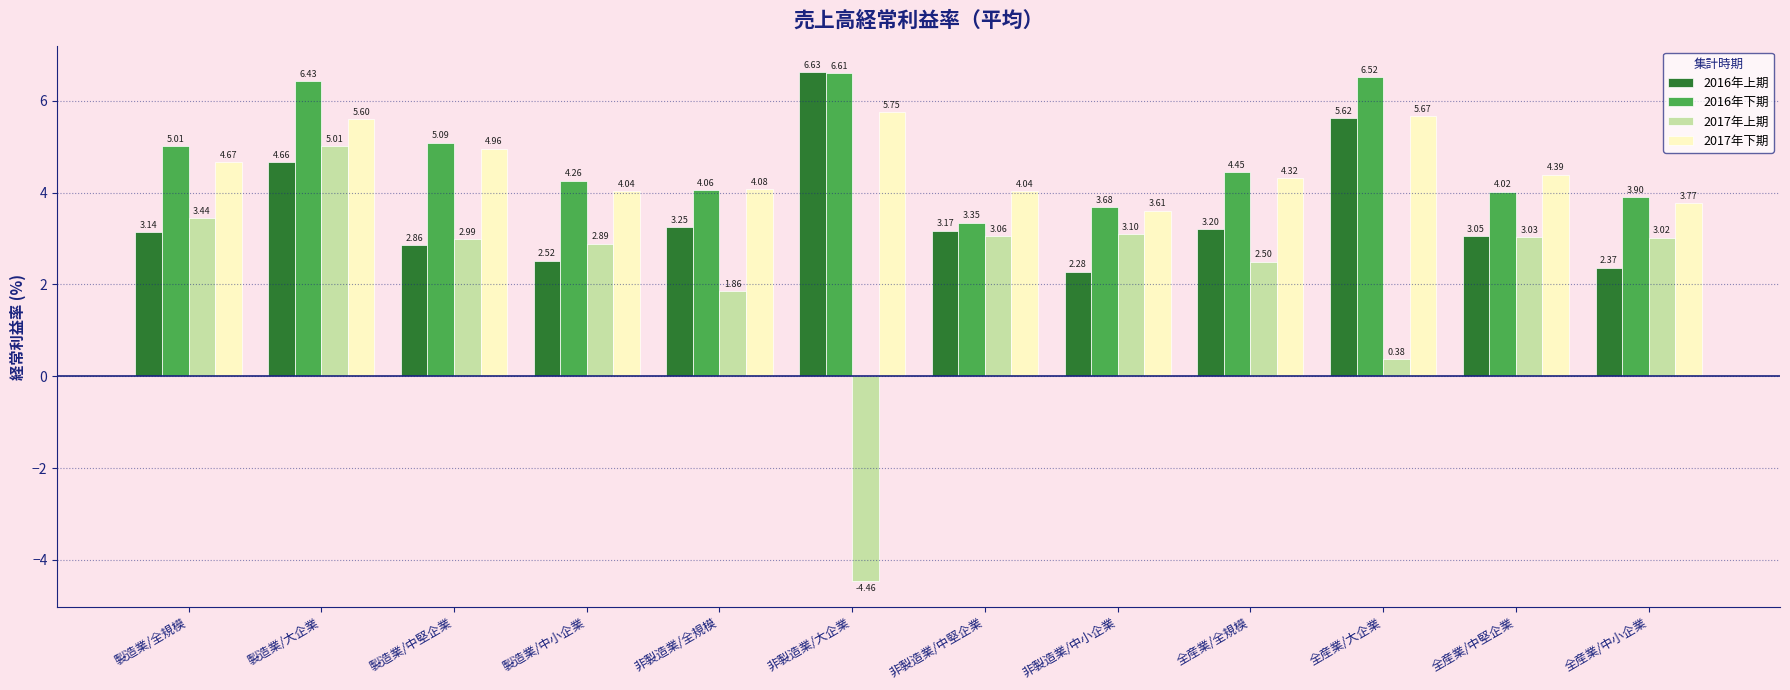

Which category has the highest value across all series?

非製造業/大企業